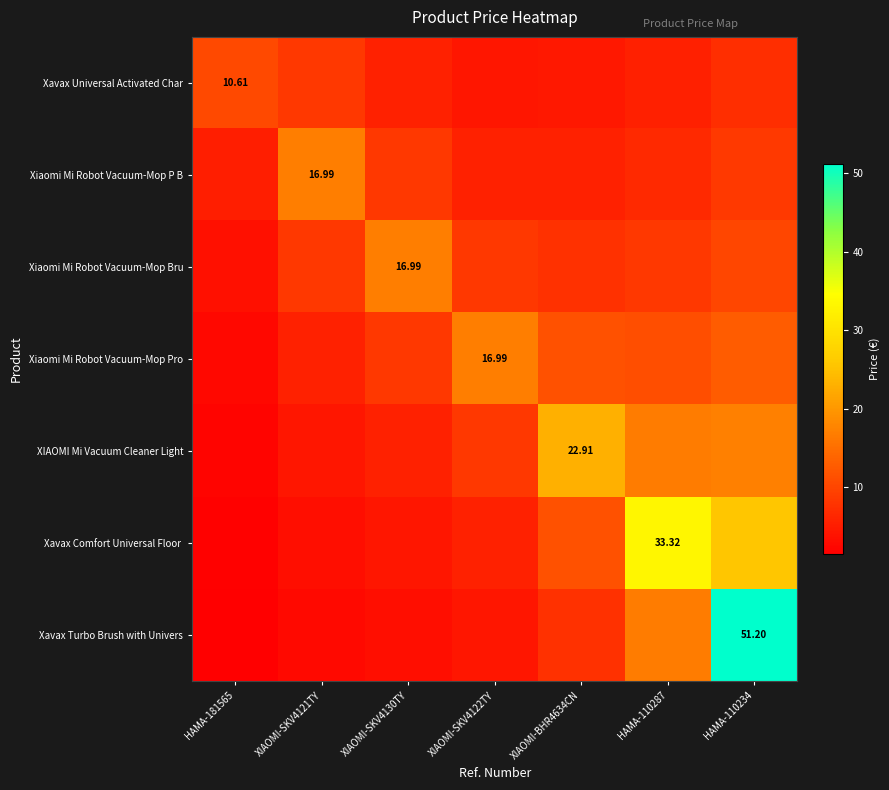

At which label does XIAOMI Mi Vacuum Cleaner Light reach its minimum?

HAMA-181565